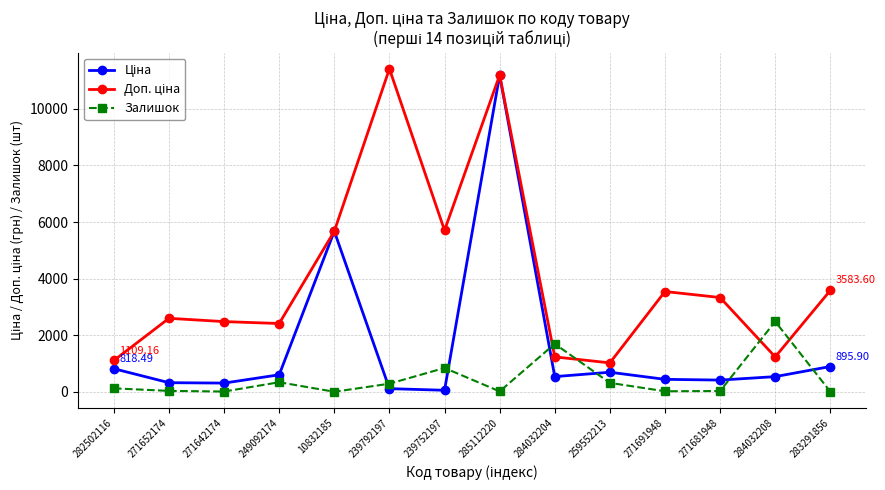

At which category is the sum across all series the highest?

285112220